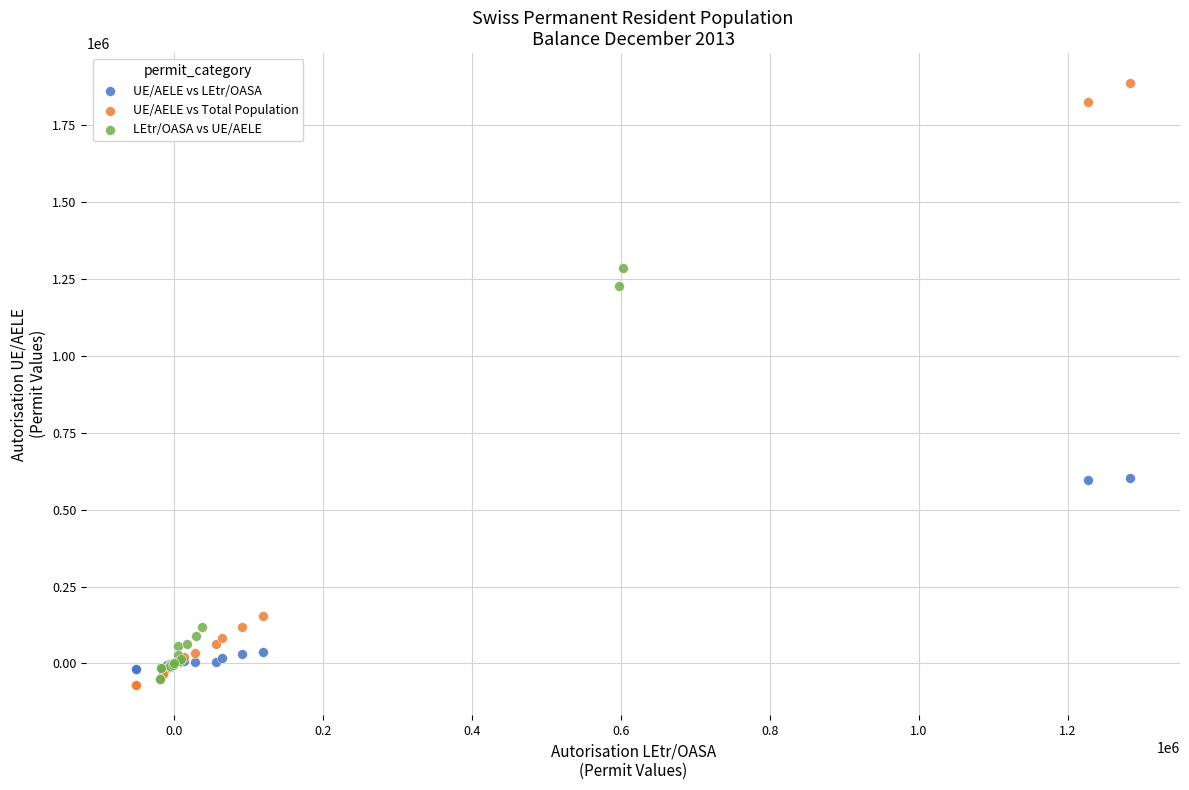

Which series has the largest Y range (max minus min)?

UE/AELE vs Total Population